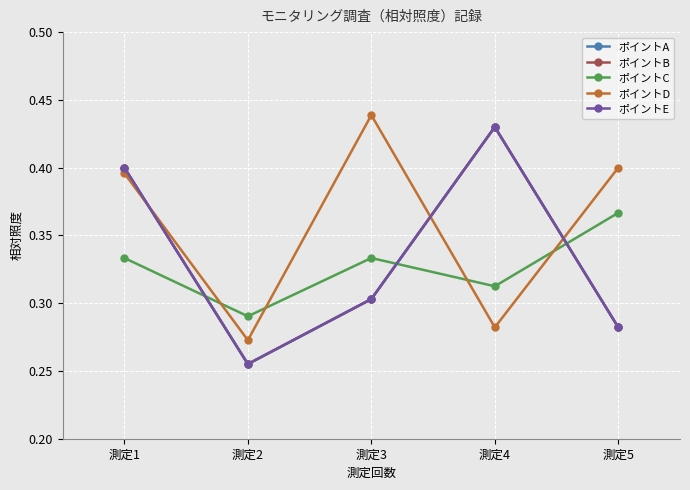

Is this an area chart (filled region under the line)?

No